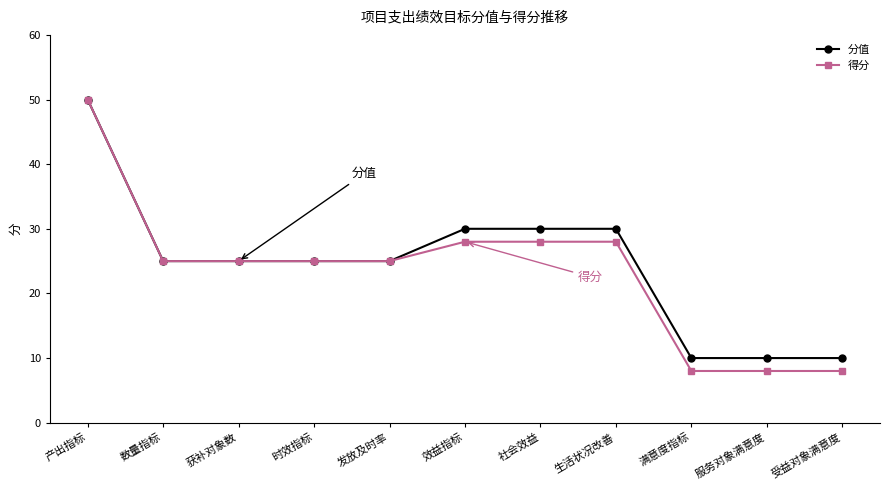

What is the approximate value of 得分 at 受益对象满意度?

8